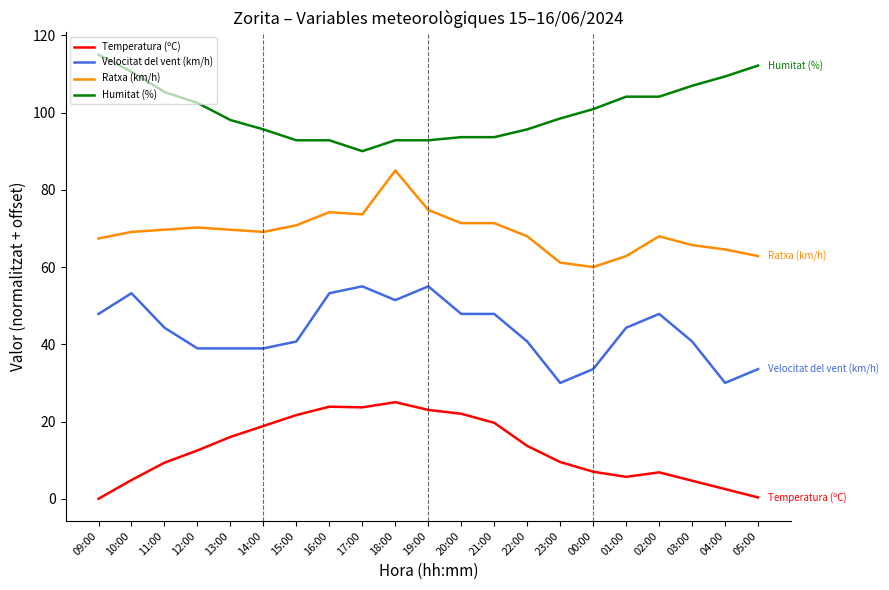

What is the maximum value shown in the chart?

115.0